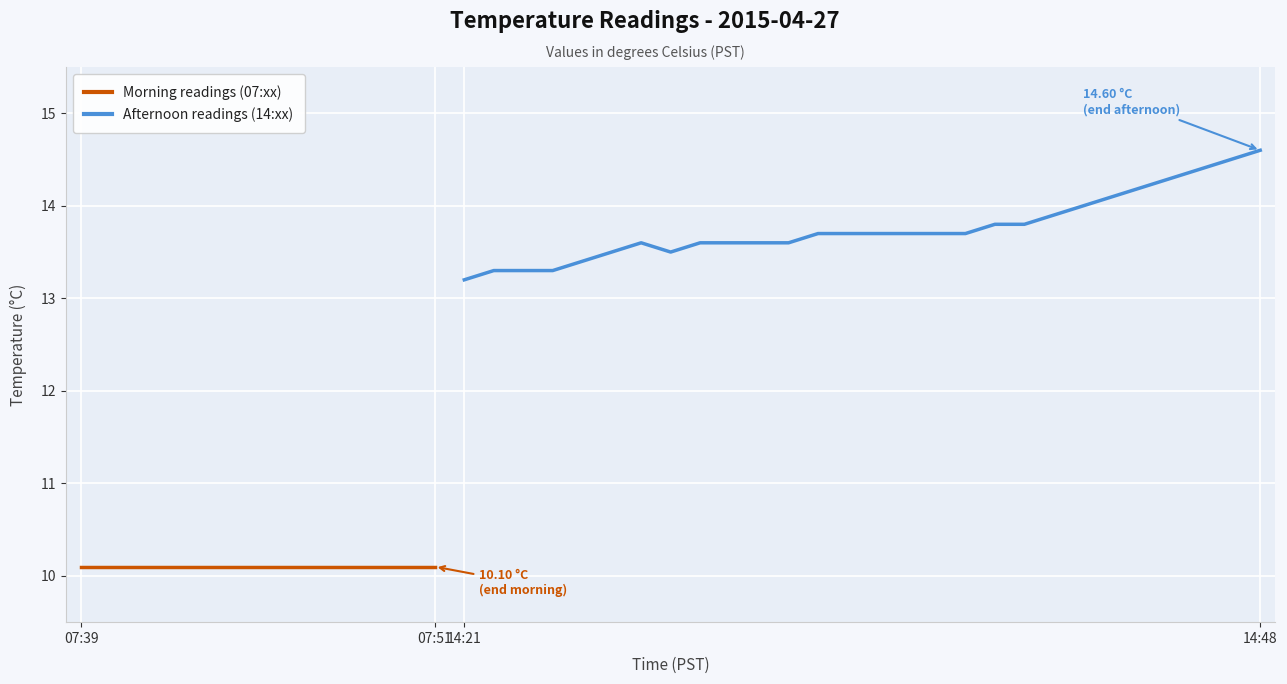

What is the average value?

13.8